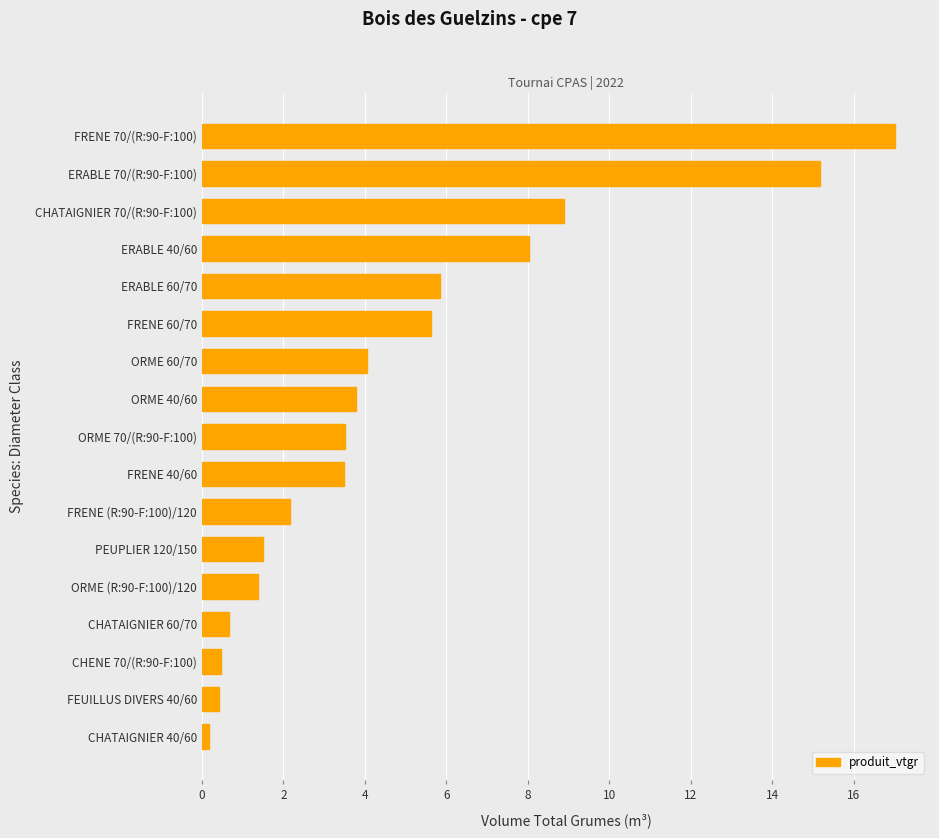

Between CHENE 70/(R:90-F:100) and FRENE 60/70, which is larger?

FRENE 60/70